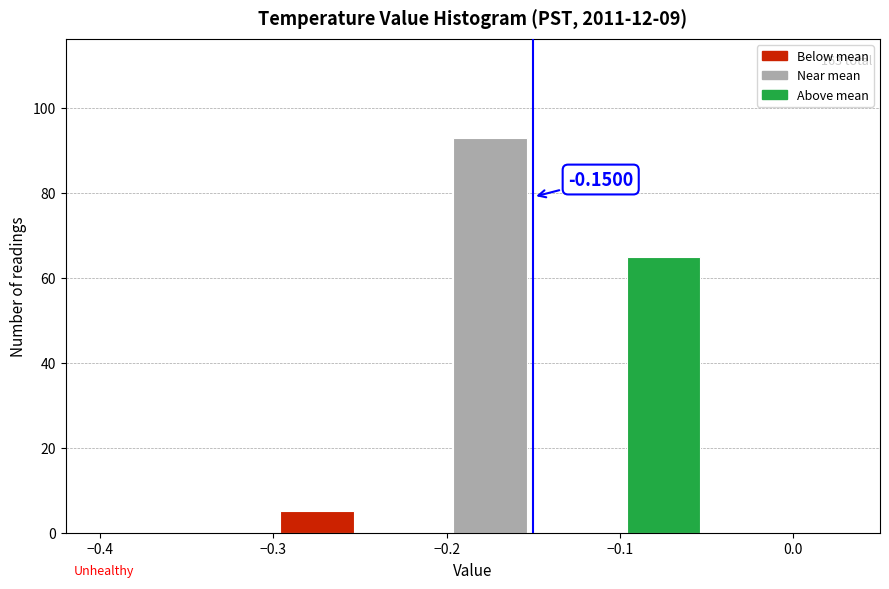

Which range on the x-axis has the tallest bar?

-0.20 to -0.15